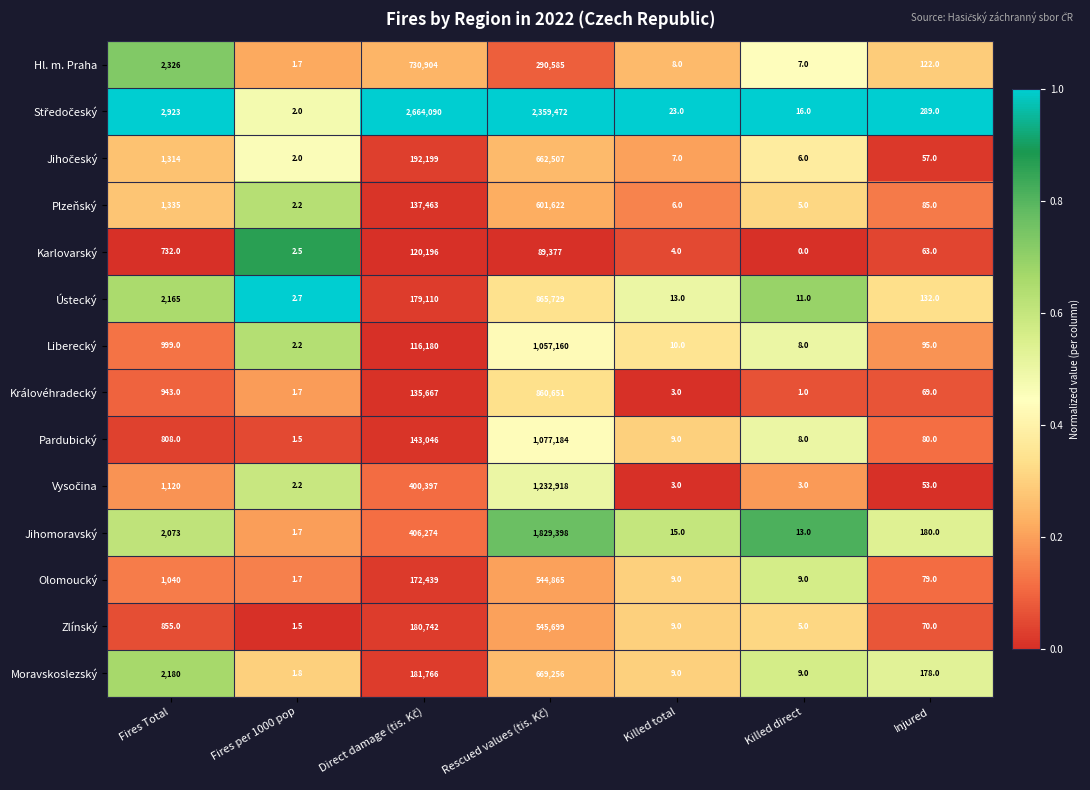

Is the value of Jihomoravský at Injured greater than the value of Plzeňský at Killed direct?

Yes